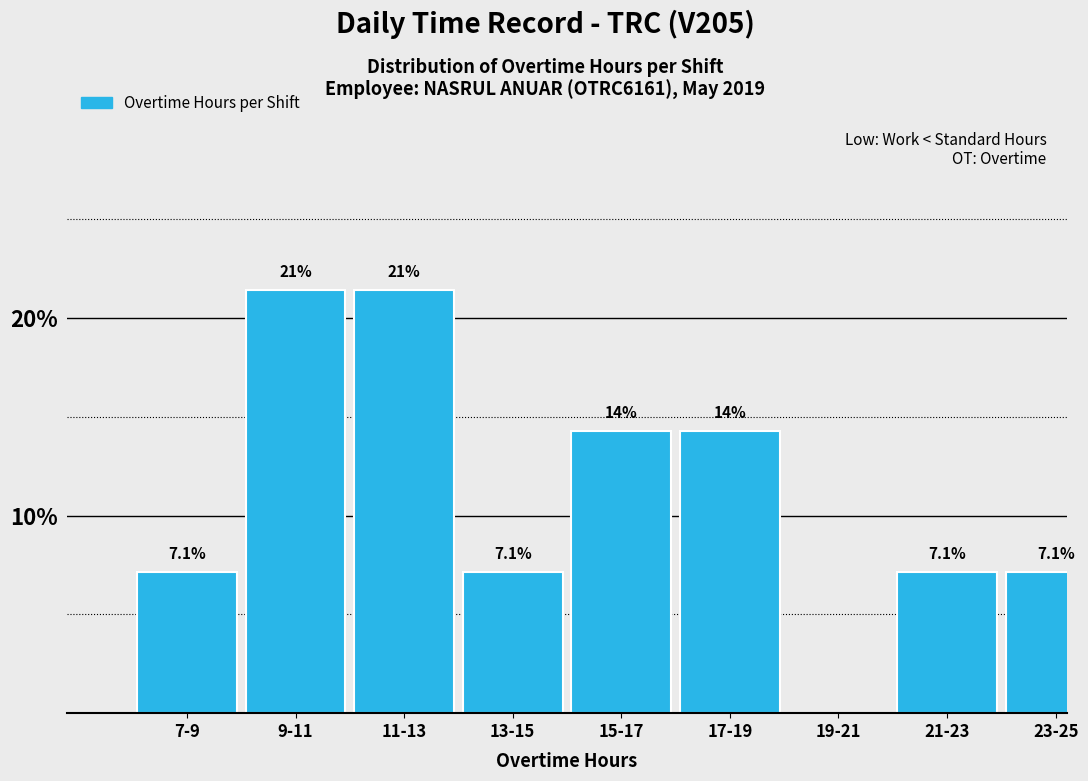

Reading left to right, extract all data points from this chart.

7-9=7.1	9-11=21.4	11-13=21.4	13-15=7.1	15-17=14.3	17-19=14.3	19-21=0.0	21-23=7.1	23-25=7.1